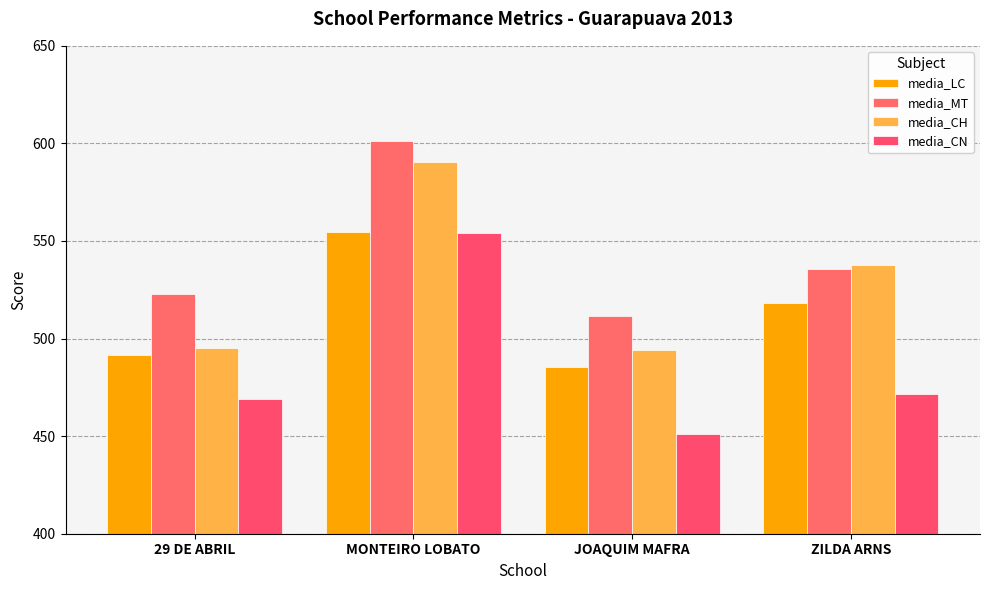

How many distinct data groups are displayed?

4